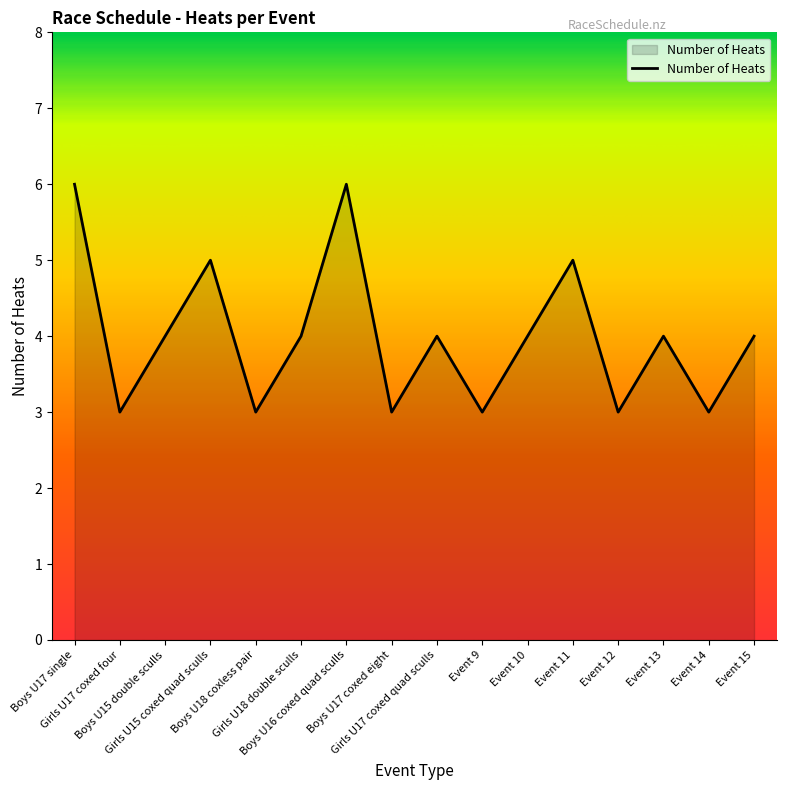

What is the minimum value shown in the chart?

3